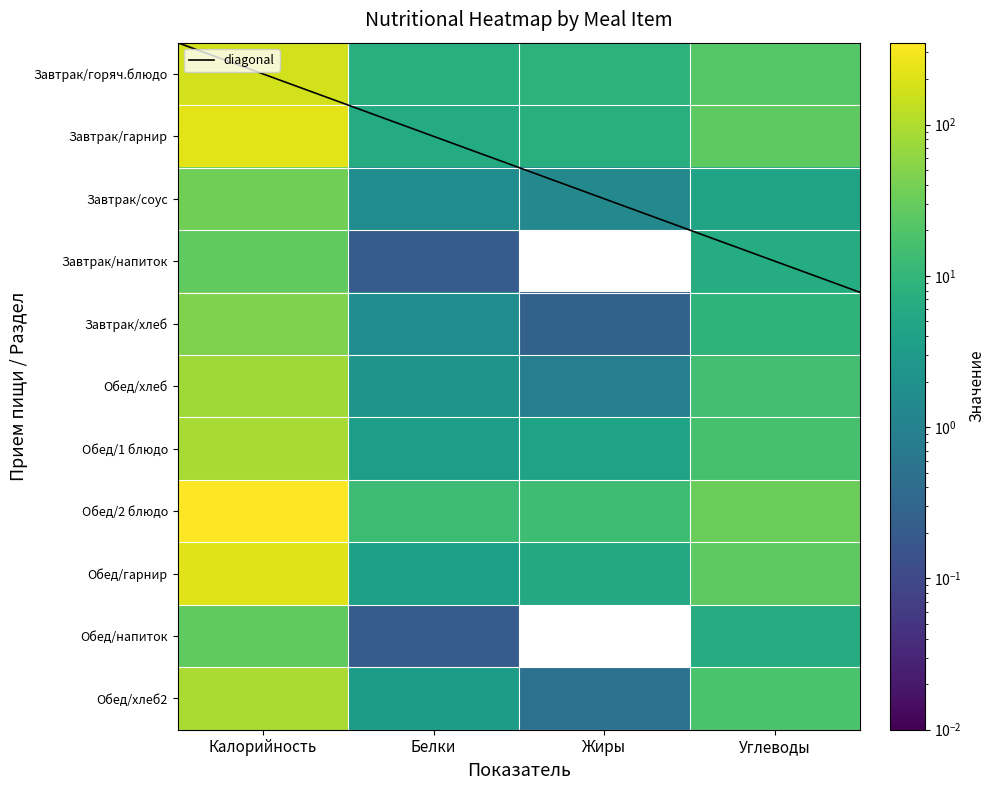

Which category has the lowest value in the Обед/1 блюдо series?

Белки